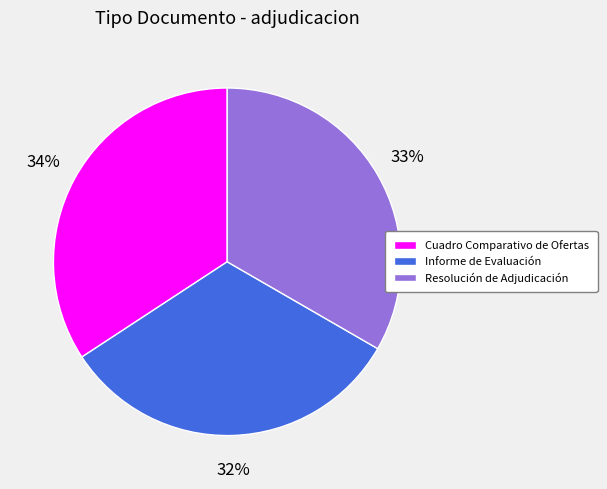

True or false: Resolución de Adjudicación accounts for 33% of the total.

True